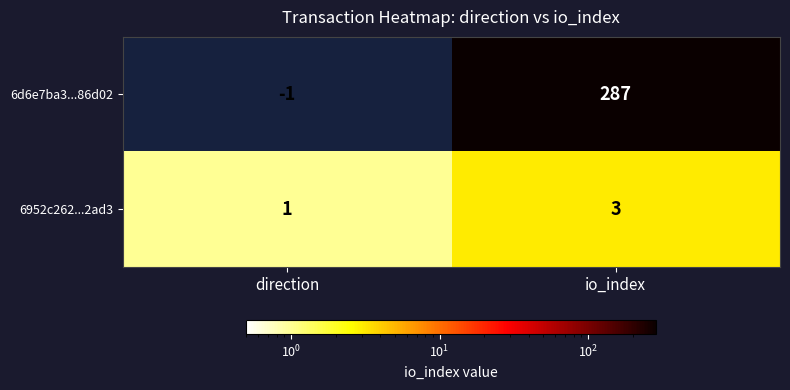

At which category is the sum across all series the highest?

io_index